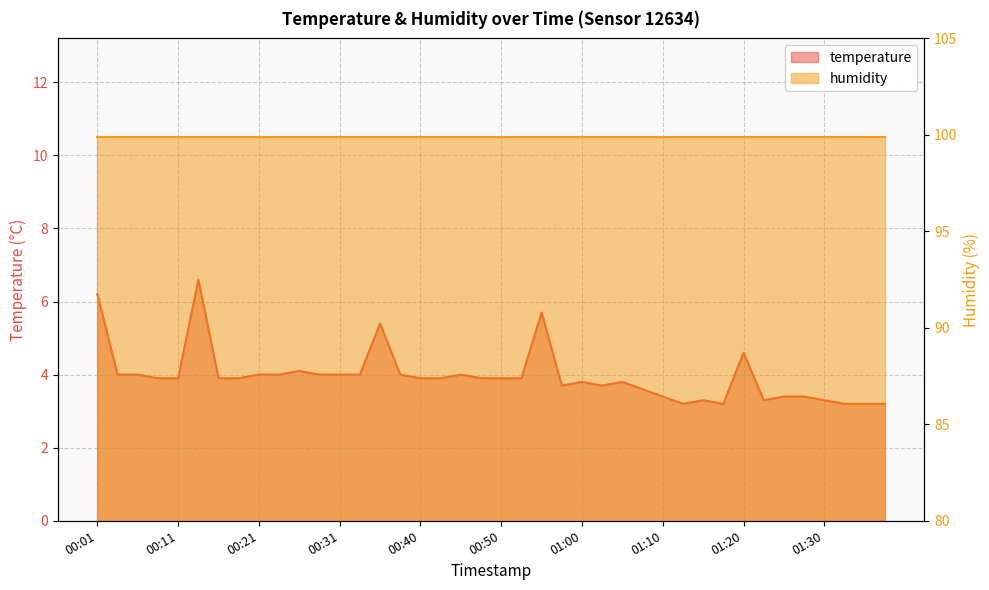

What value does the data have at 00:50?

3.9